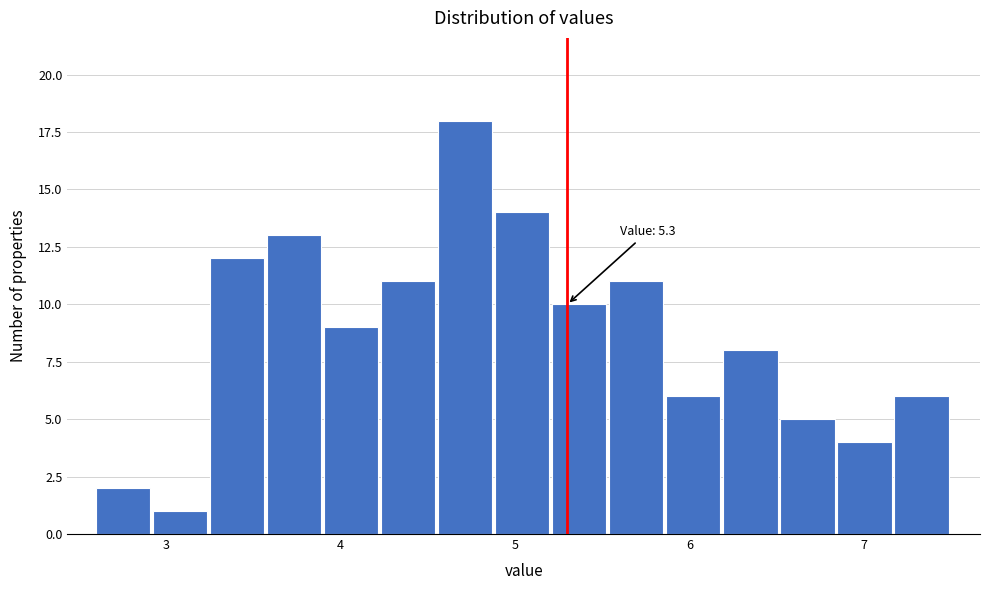

Around what value on the x-axis is the tallest bar? Give the approximate position of its centre, as read against the axis.

4.7